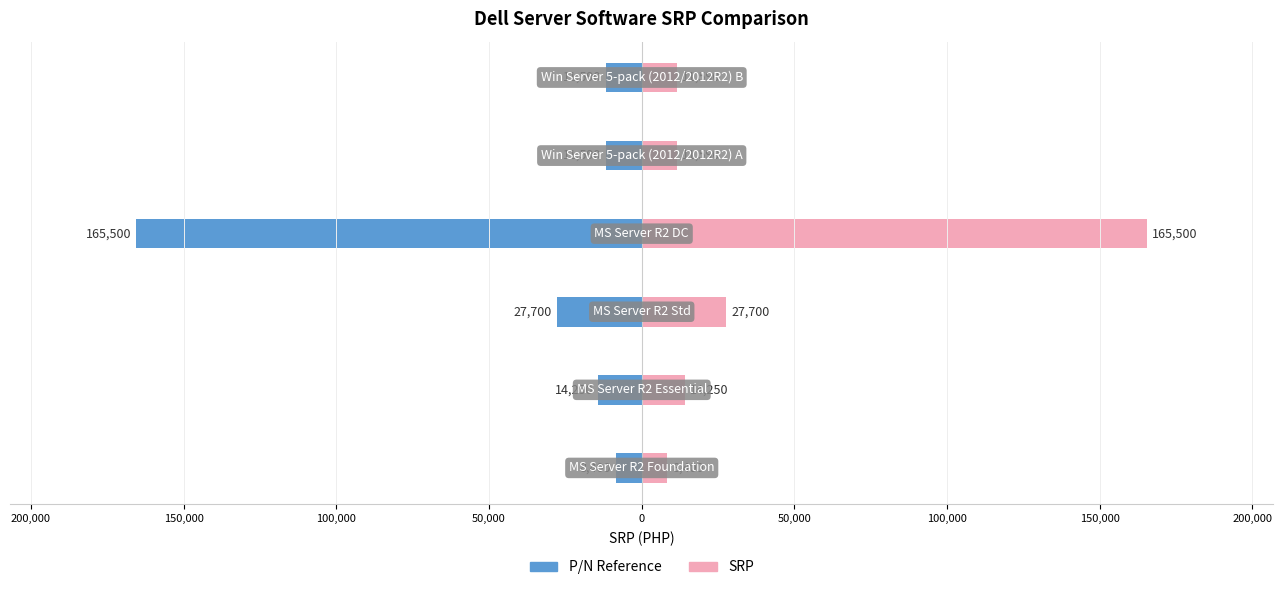

What is the value of the P/N (Left) bar at the 6th from the left?

-11590